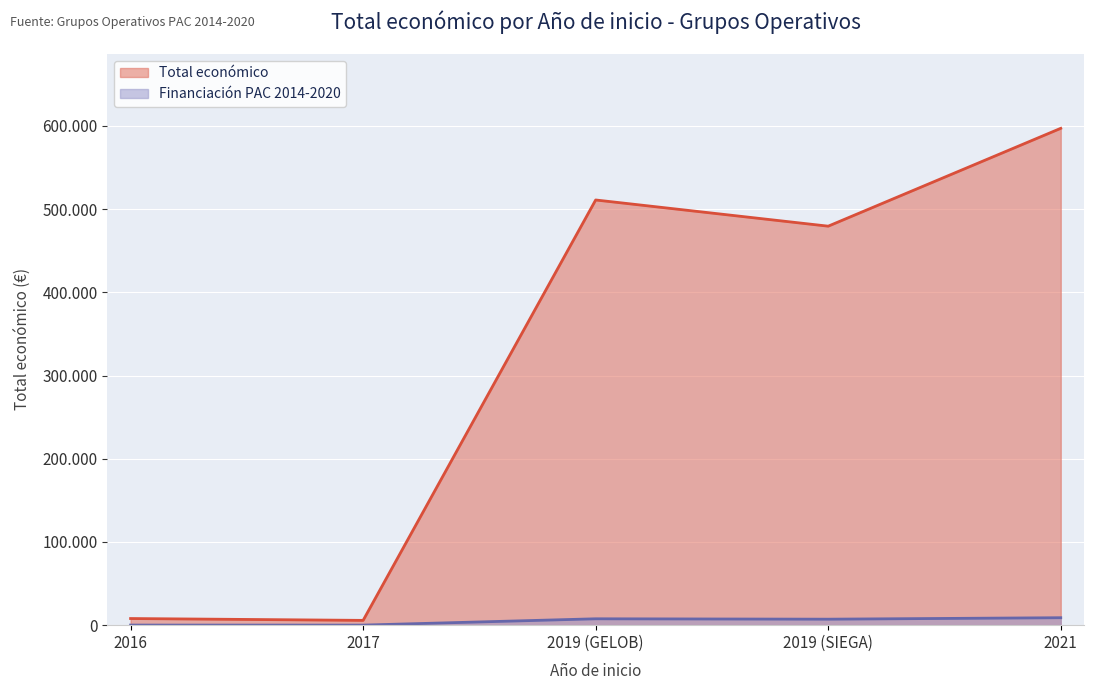

Count the number of categories in the chart.

5